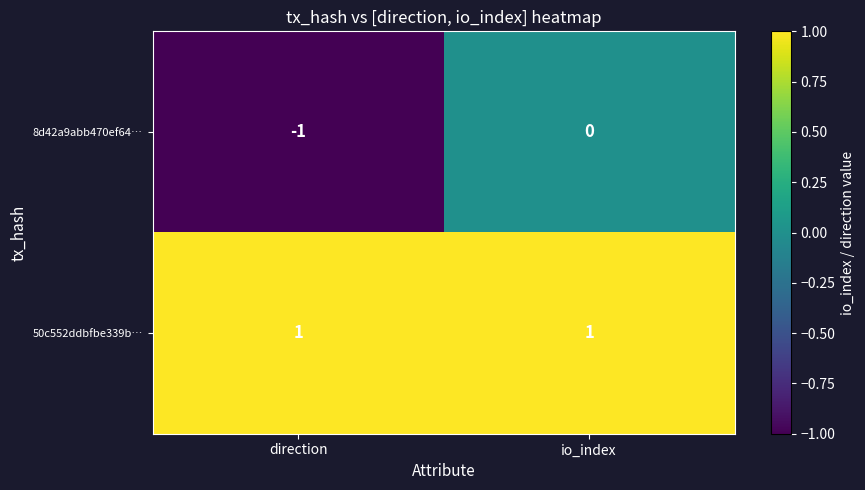

Reading right to left, what are all the values shown in this chart?

8d42a9abb470ef64…: io_index=0	direction=-1
50c552ddbfbe339b…: io_index=1	direction=1